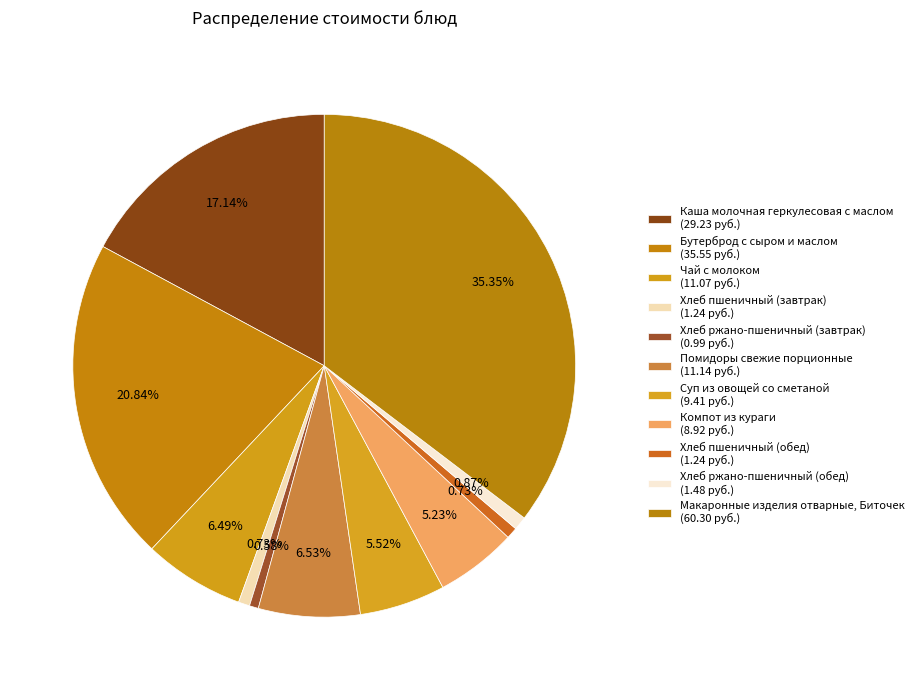

To the nearest percent, what is the average slice percentage?

9%